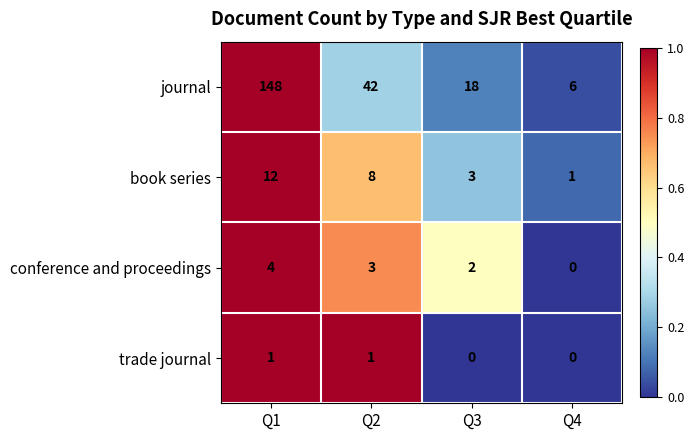

Is it true that trade journal equals 0 at Q4?

True